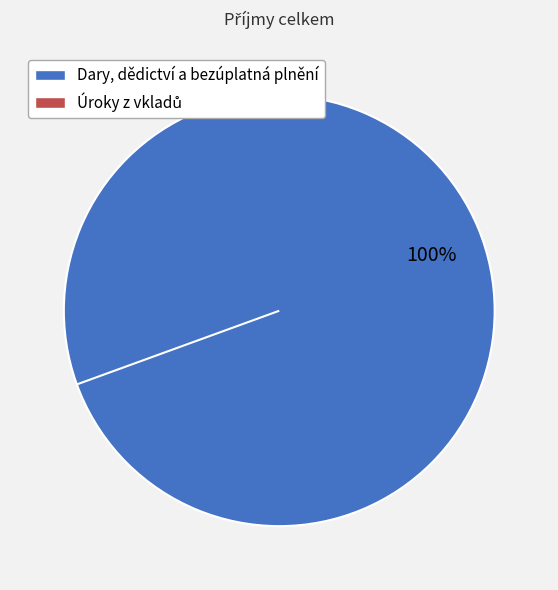

What percentage do Úroky z vkladů and Dary, dědictví a bezúplatná plnění together represent?

100.0%